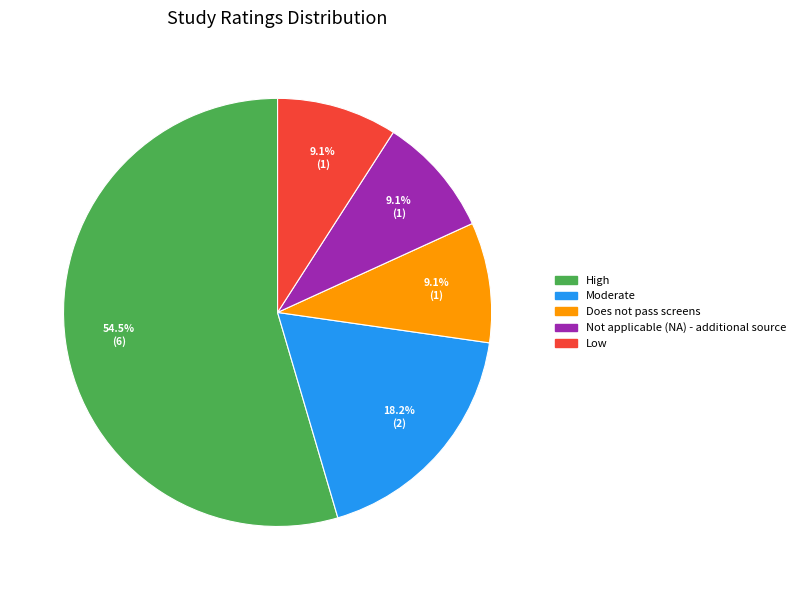

Does High account for over 50% of the chart?

Yes